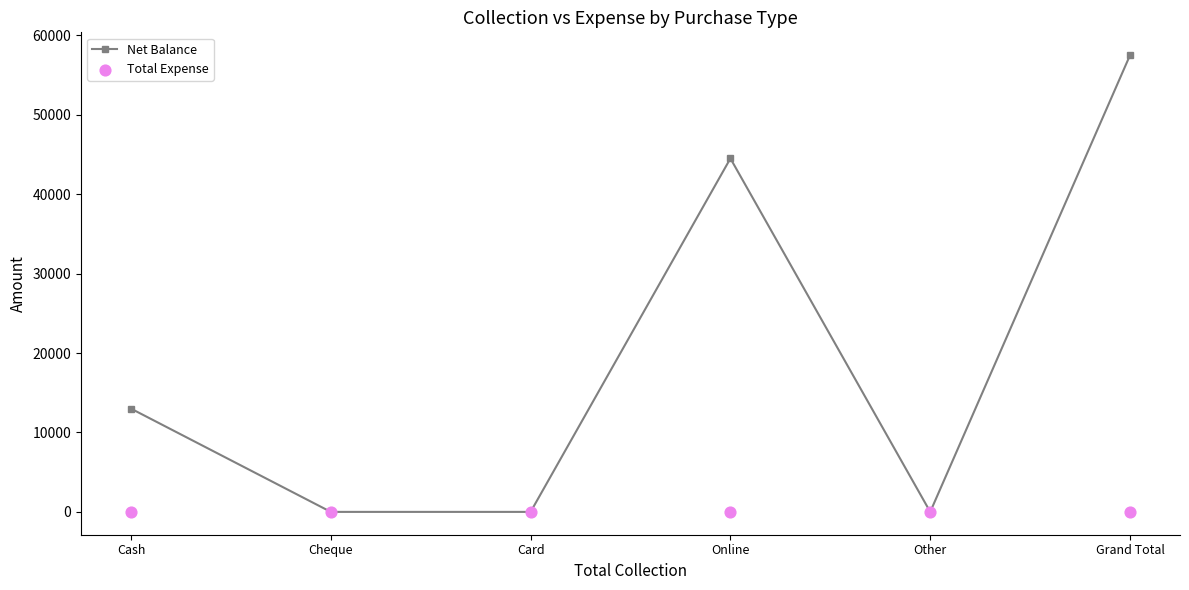

Which series contains the highest Y value?

Net Balance